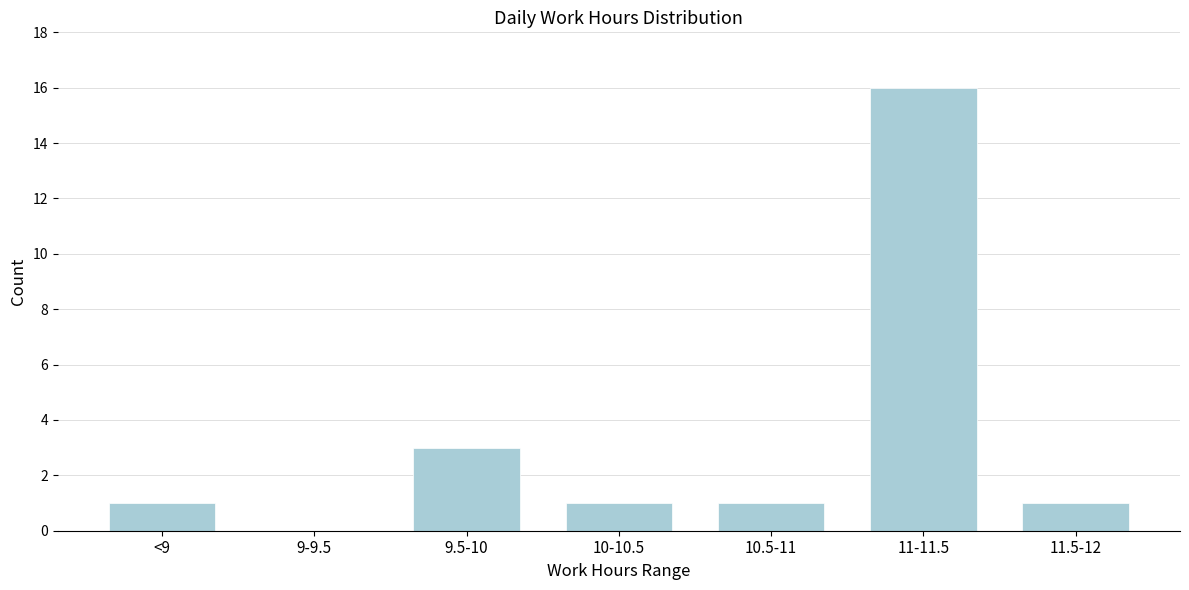

Reading left to right, list all the values displayed in this chart.

<9=1	9-9.5=0	9.5-10=3	10-10.5=1	10.5-11=1	11-11.5=16	11.5-12=1